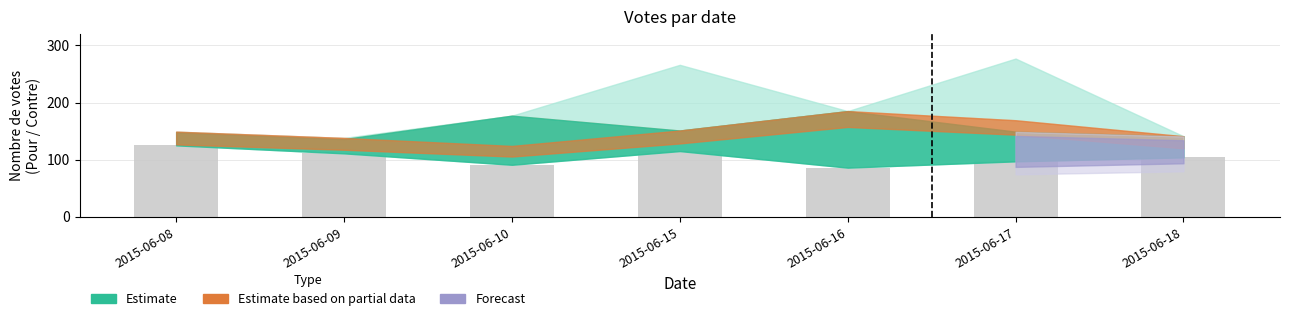

Reading left to right, list all the values displayed in this chart.

125	111	91	115	86	97	104